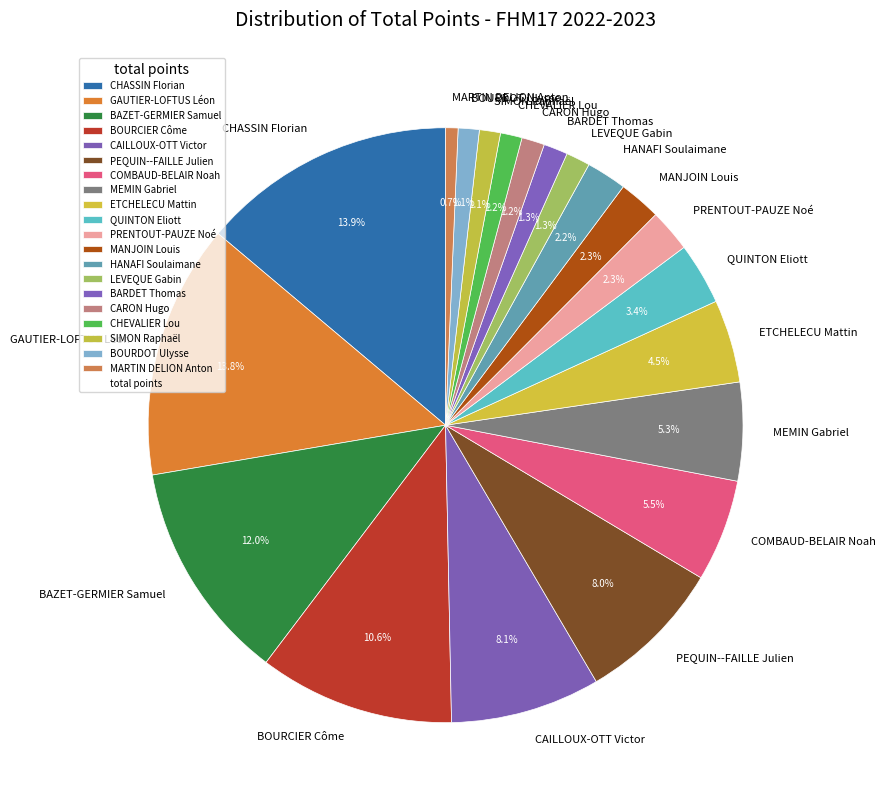

How much of the chart is everything except HANAFI Soulaimane?

97.8%